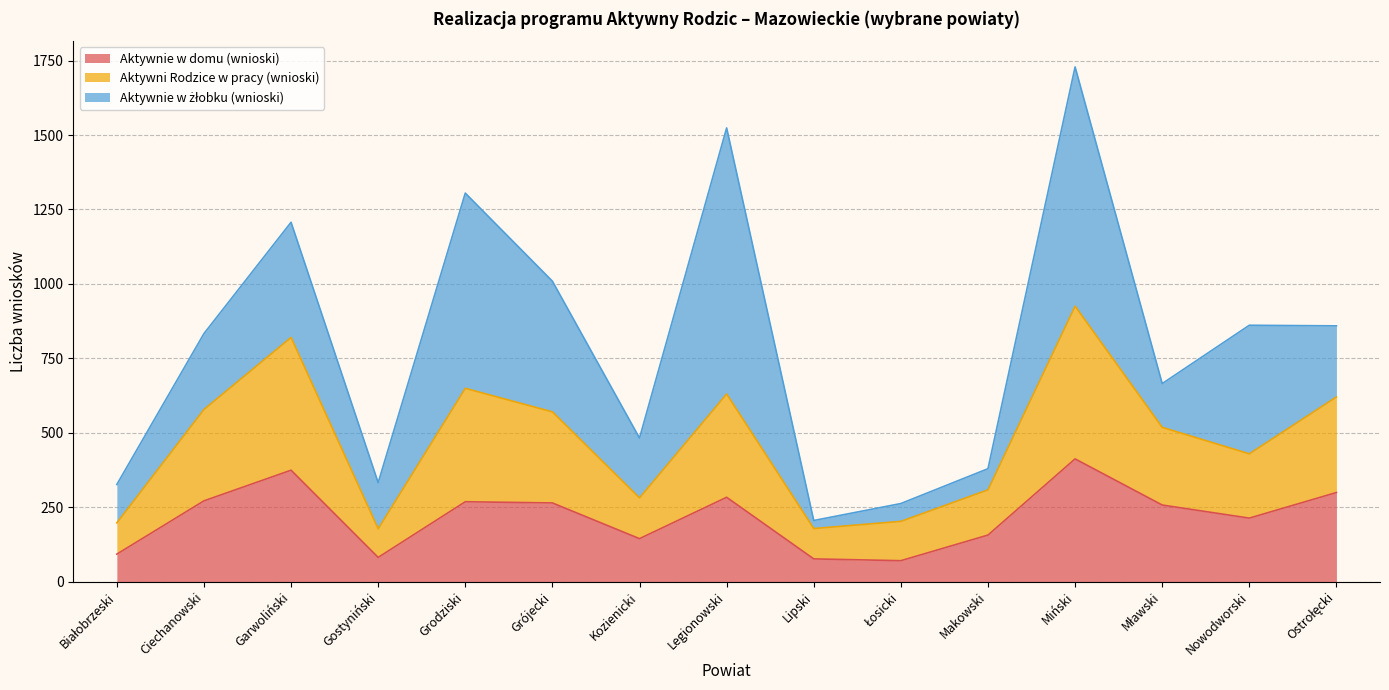

What is the lowest value of the Aktywnie w domu (wnioski) series?

70